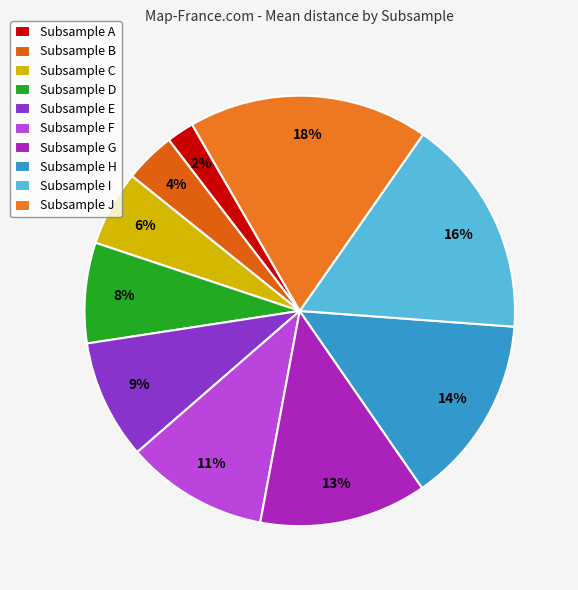

How many slices are in this pie chart?

10